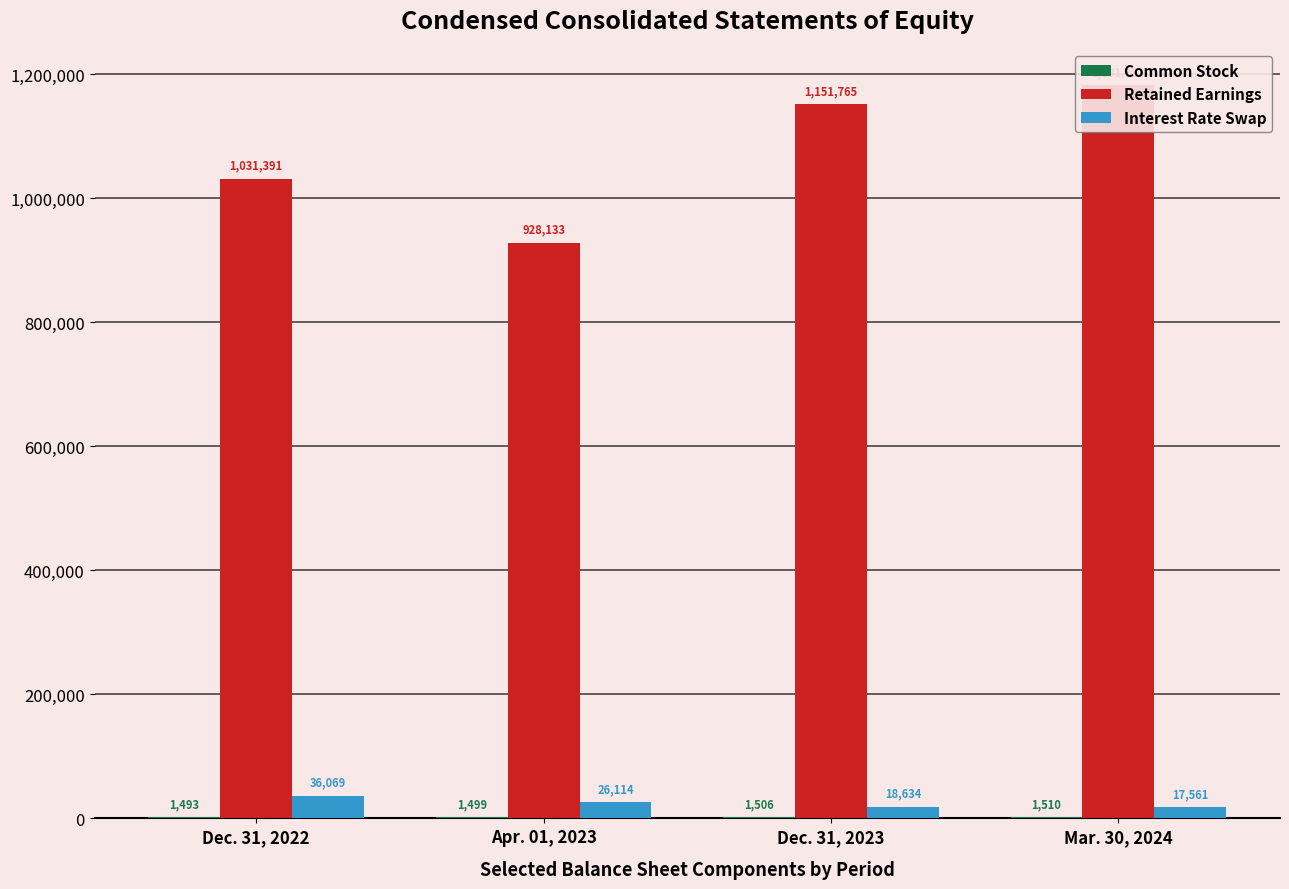

Rank the series by their maximum value, from lowest to highest.

Common Stock, Interest Rate Swap, Retained Earnings